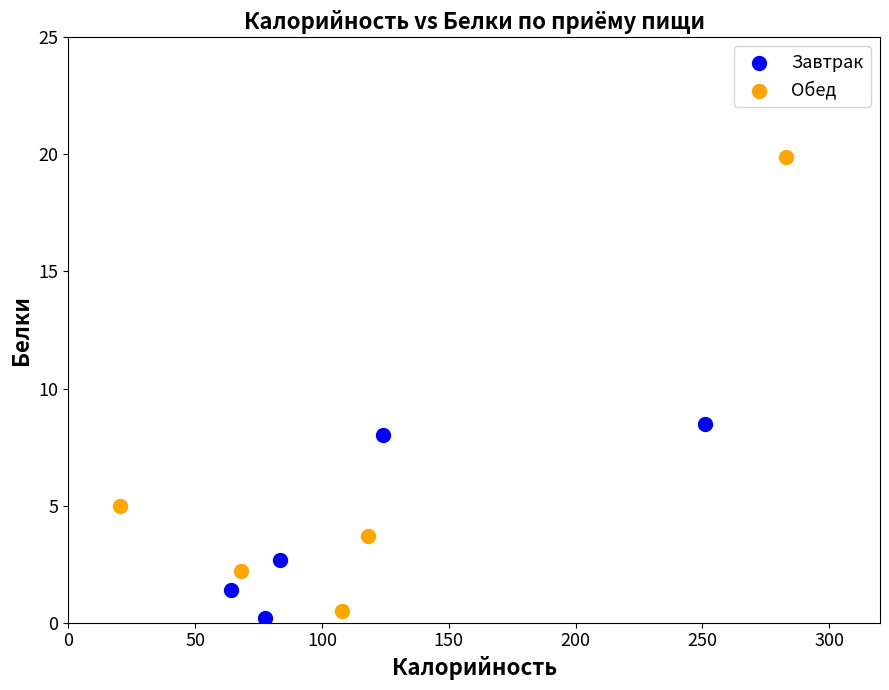

Which series contains the highest Y value?

Обед